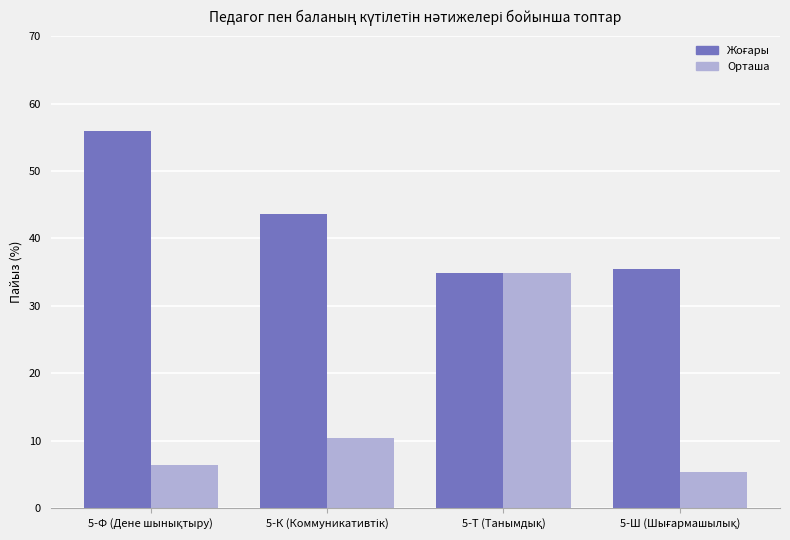

At how many categories does at least one series exceed 12?

4